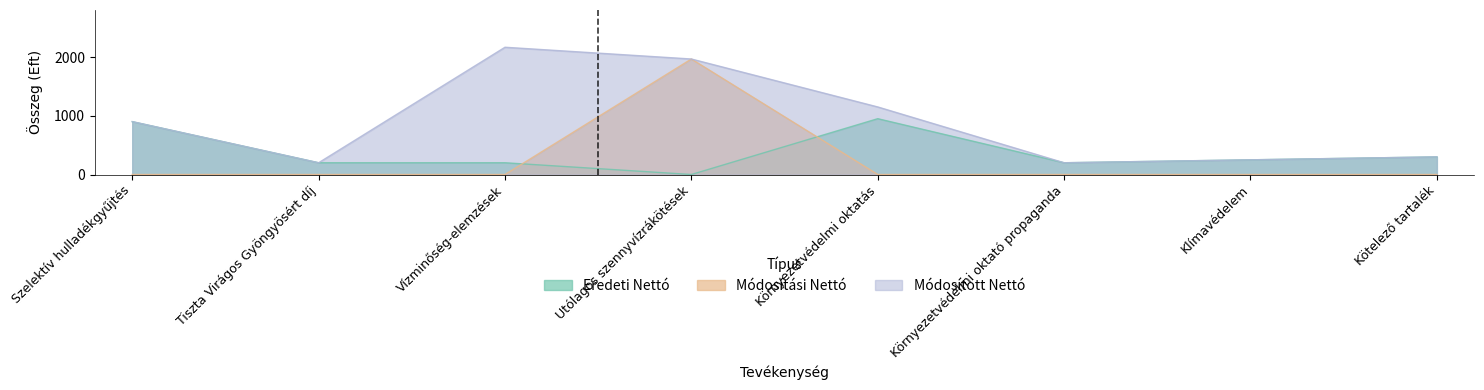

Rank the categories by Módosított Nettó value from highest to lowest.

Vízminőség-elemzések, Utólagos szennyvízrákötések, Környezetvédelmi oktatás, Szelektív hulladékgyűjtés, Kötelező tartalék, Klímavédelem, Tiszta Virágos Gyöngyösért díj, Környezetvédelmi oktató propaganda